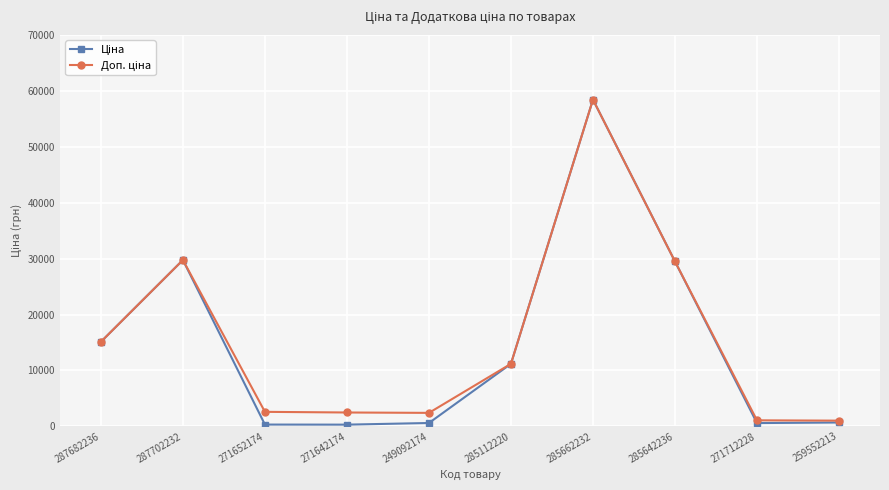

At how many categories does at least one series exceed 24375?

3